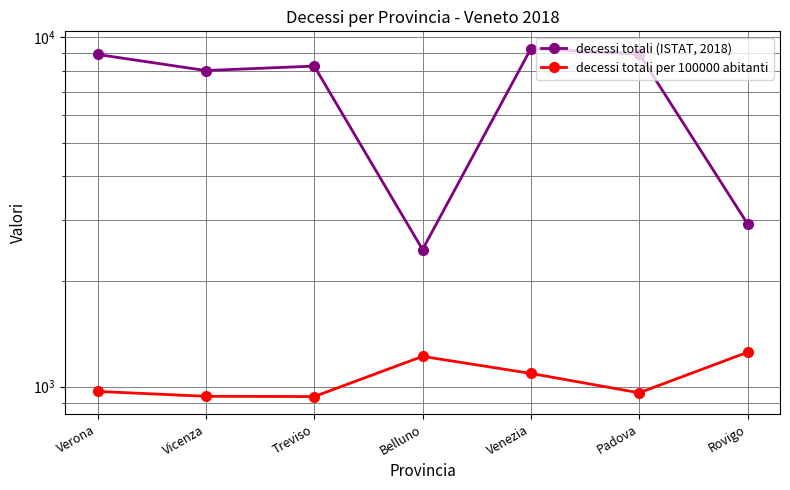

Reading left to right, extract all data points from this chart.

decessi totali (ISTAT, 2018): Verona=8939.0	Vicenza=8039.0	Treviso=8279.0	Belluno=2469.0	Venezia=9283.0	Padova=8964.0	Rovigo=2927.0
decessi totali per 100000 abitanti: Verona=968.6	Vicenza=938.1	Treviso=936.4	Belluno=1220.7	Venezia=1090.8	Padova=959.9	Rovigo=1253.9